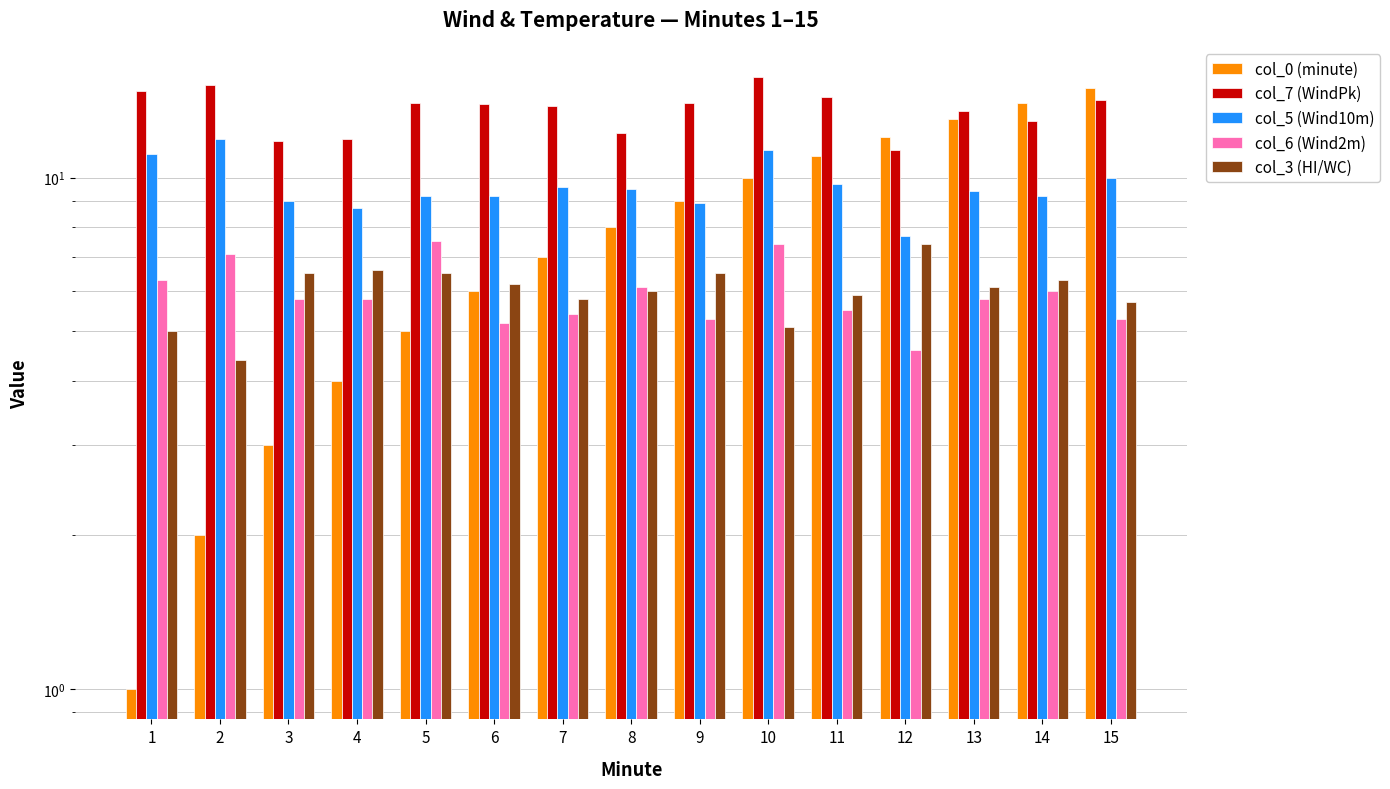

Where does the col_0 (minute) series first go above 8?

9